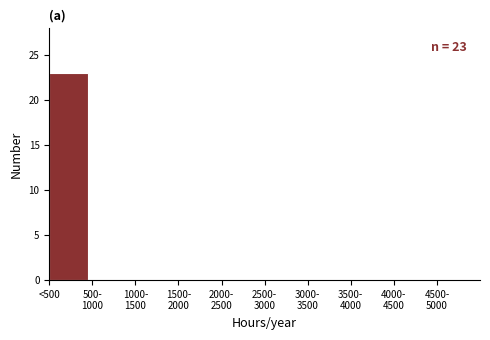

Is it true that the value at <500 is 40?

False